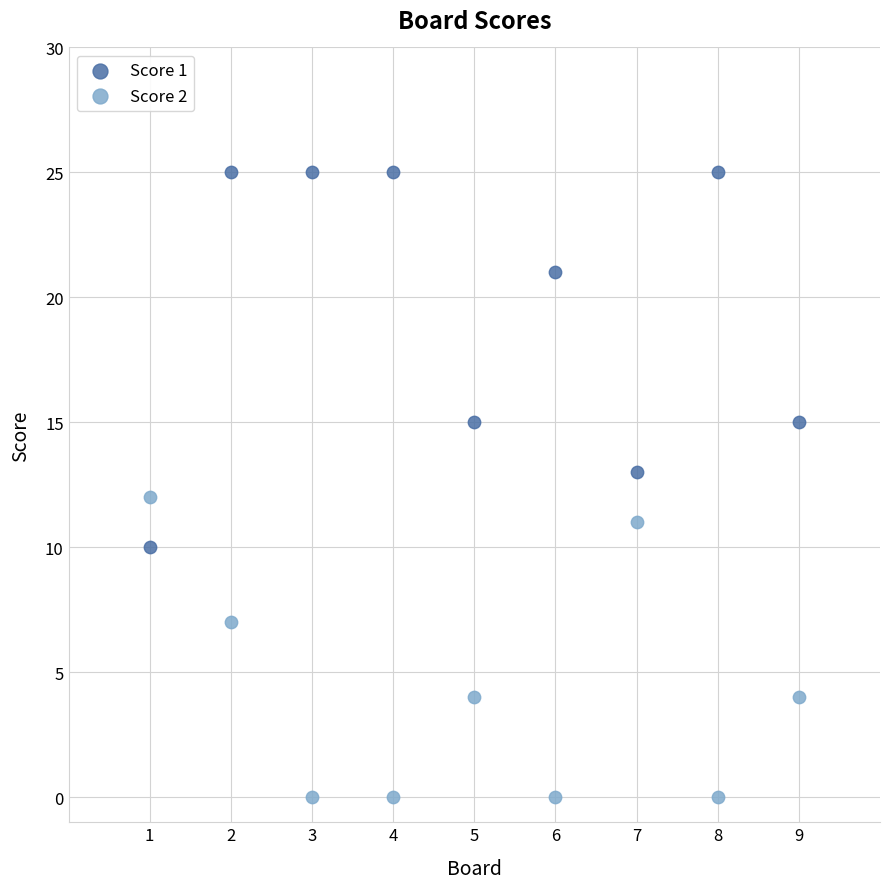

What are all the series names shown in the legend?

Score 1, Score 2